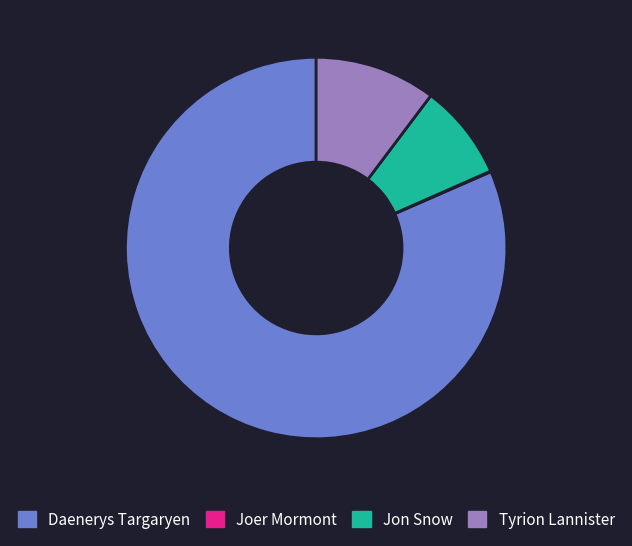

What is the ratio of the value at Tyrion Lannister to the value at Jon Snow?

1.3